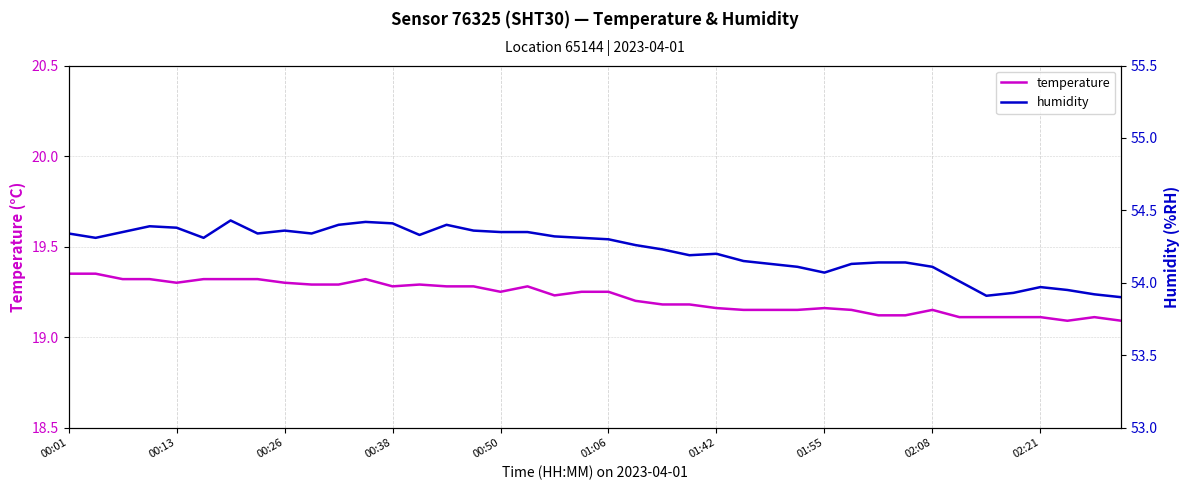

Does the chart display data point markers on the line(s)?

No